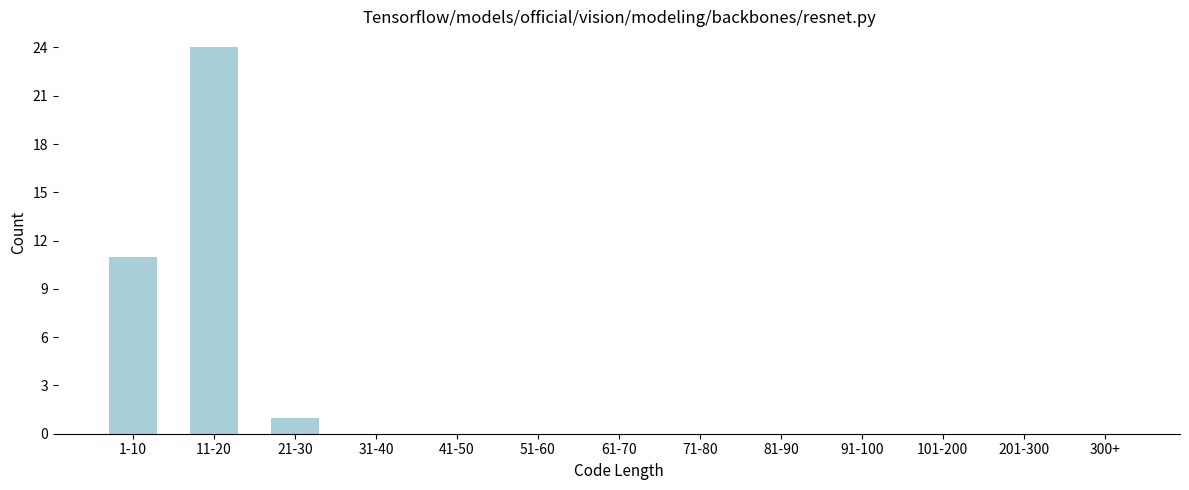

Reading left to right, what are all the values shown in this chart?

1-10=11	11-20=24	21-30=1	31-40=0	41-50=0	51-60=0	61-70=0	71-80=0	81-90=0	91-100=0	101-200=0	201-300=0	300+=0